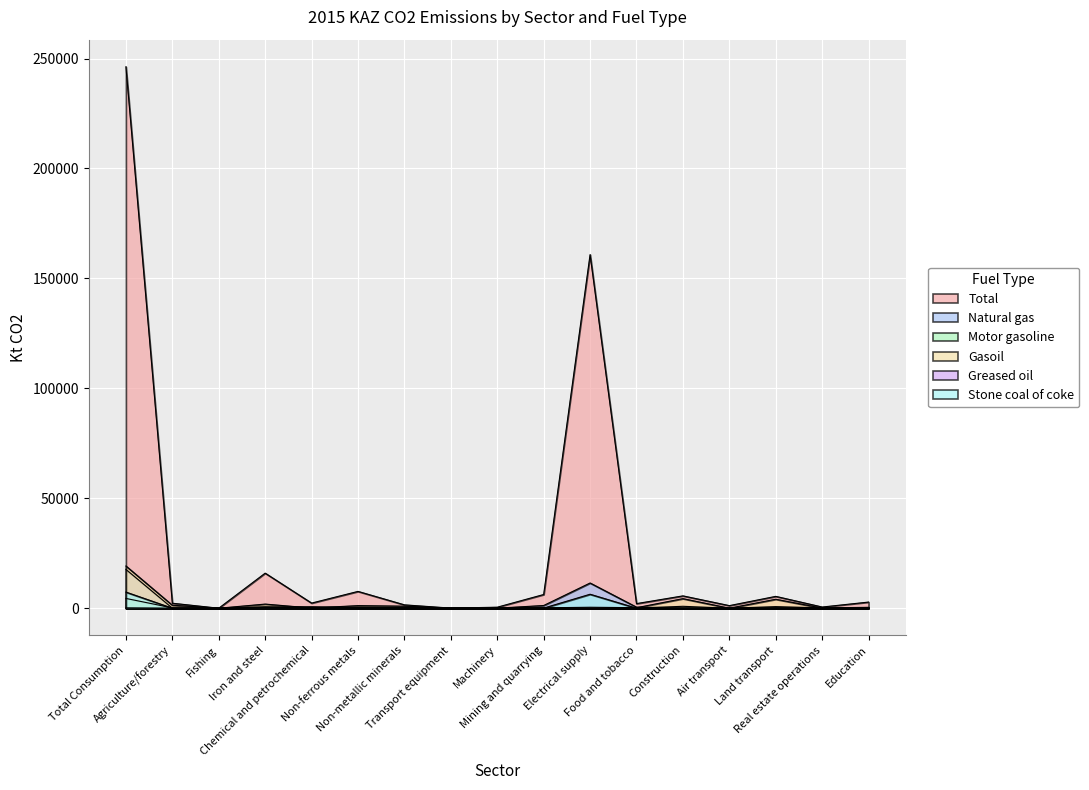

At Chemical and petrochemical, list the series in order from largest to smallest.

Total, Natural gas, Gasoil, Motor gasoline, Stone coal of coke, Greased oil